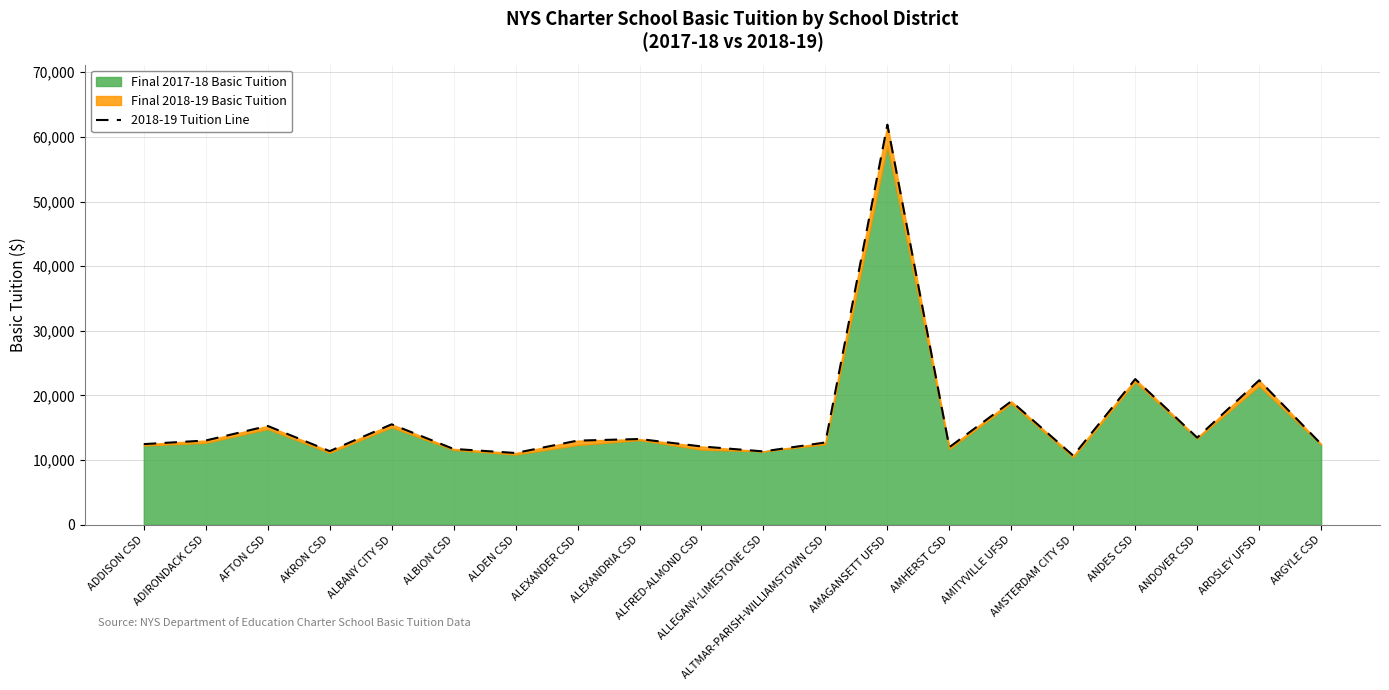

What is the value of the 6th point from the left?

11734